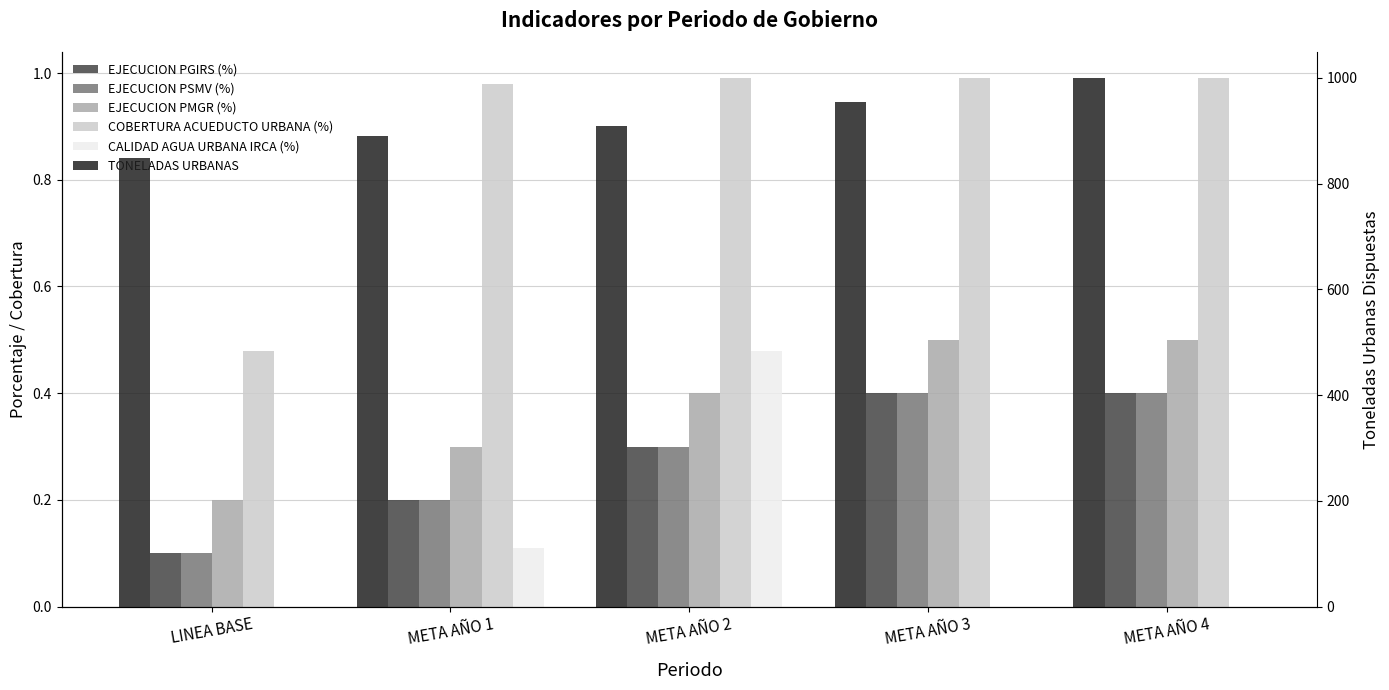

How many positive values does the CALIDAD AGUA URBANA IRCA (%) series have?

2